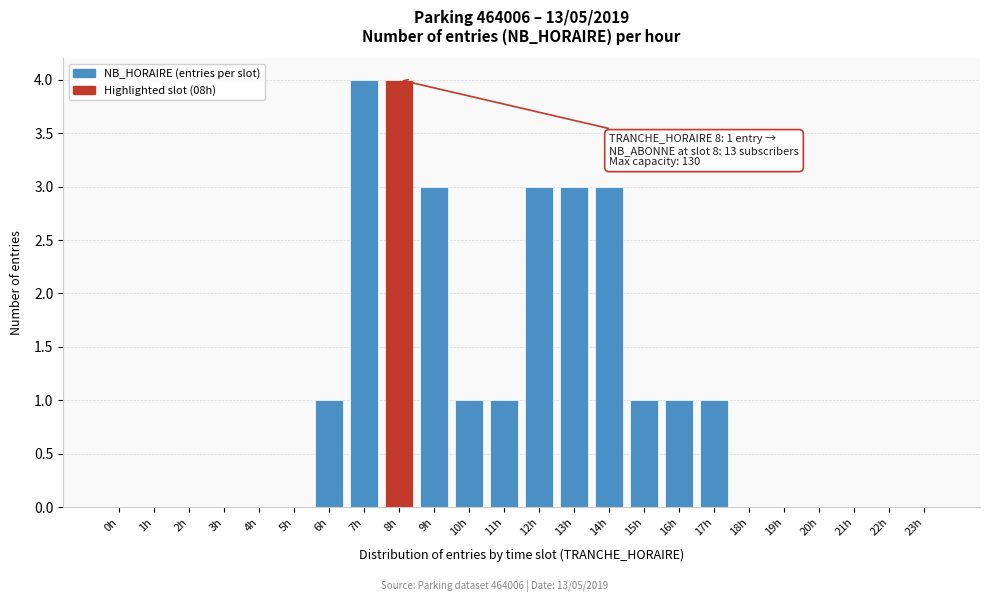

Reading left to right, what are all the values shown in this chart?

0h=0	1h=0	2h=0	3h=0	4h=0	5h=0	6h=1	7h=4	8h=4	9h=3	10h=1	11h=1	12h=3	13h=3	14h=3	15h=1	16h=1	17h=1	18h=0	19h=0	20h=0	21h=0	22h=0	23h=0